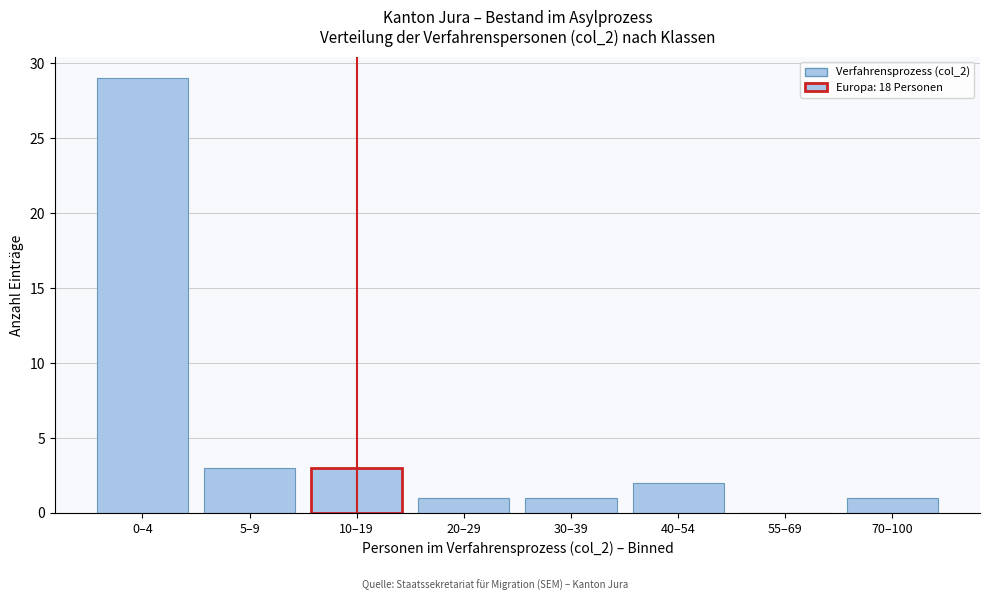

Reading left to right, transcribe all the data shown in this chart.

0–4=29	5–9=3	10–19=3	20–29=1	30–39=1	40–54=2	55–69=0	70–100=1